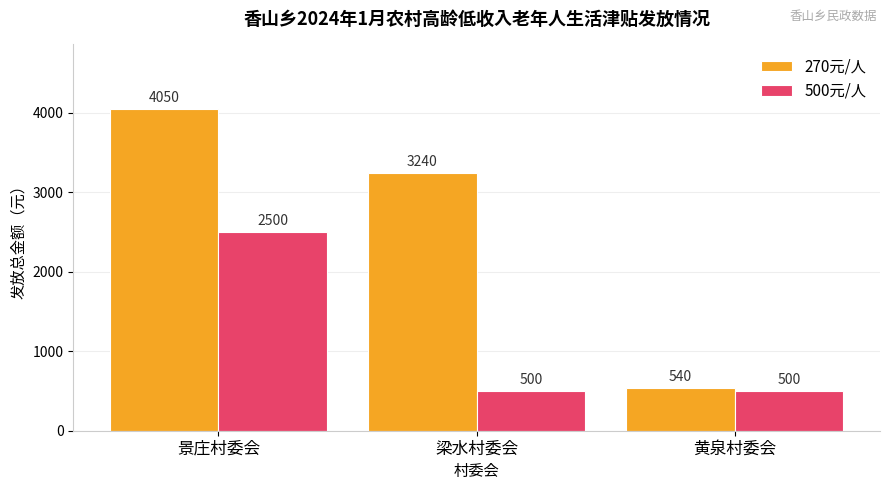

Is the value of 270元/人 at 黄泉村委会 greater than the value of 500元/人 at 梁水村委会?

Yes